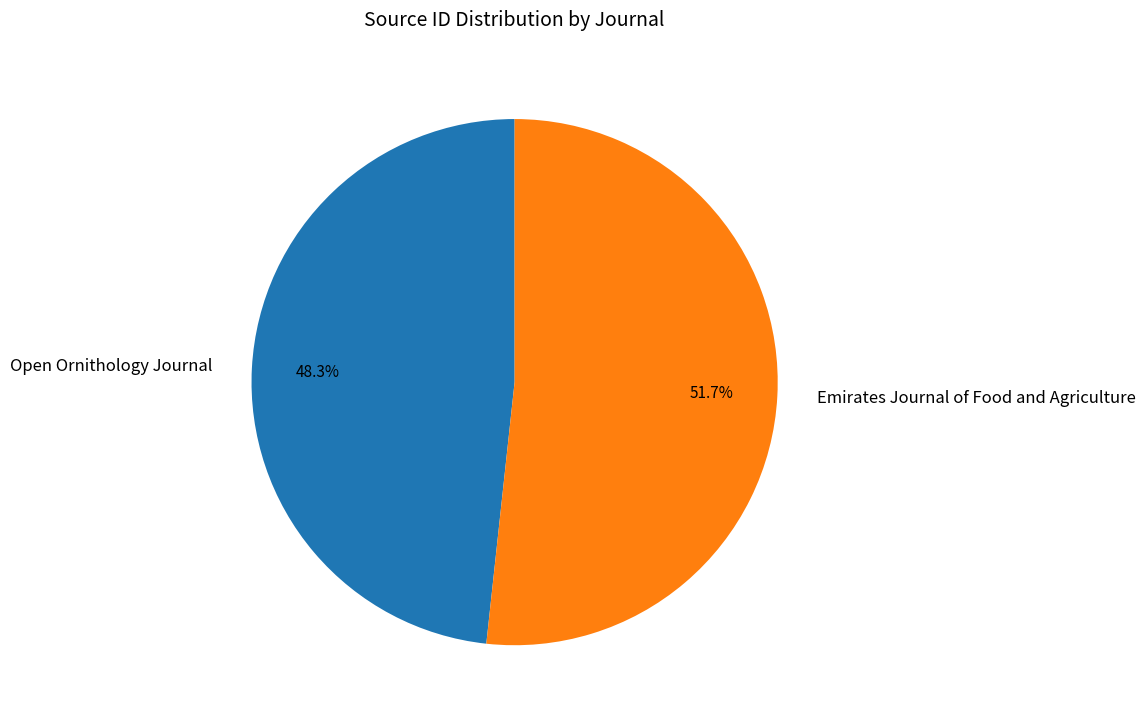

Does Open Ornithology Journal represent more than half of the total?

No